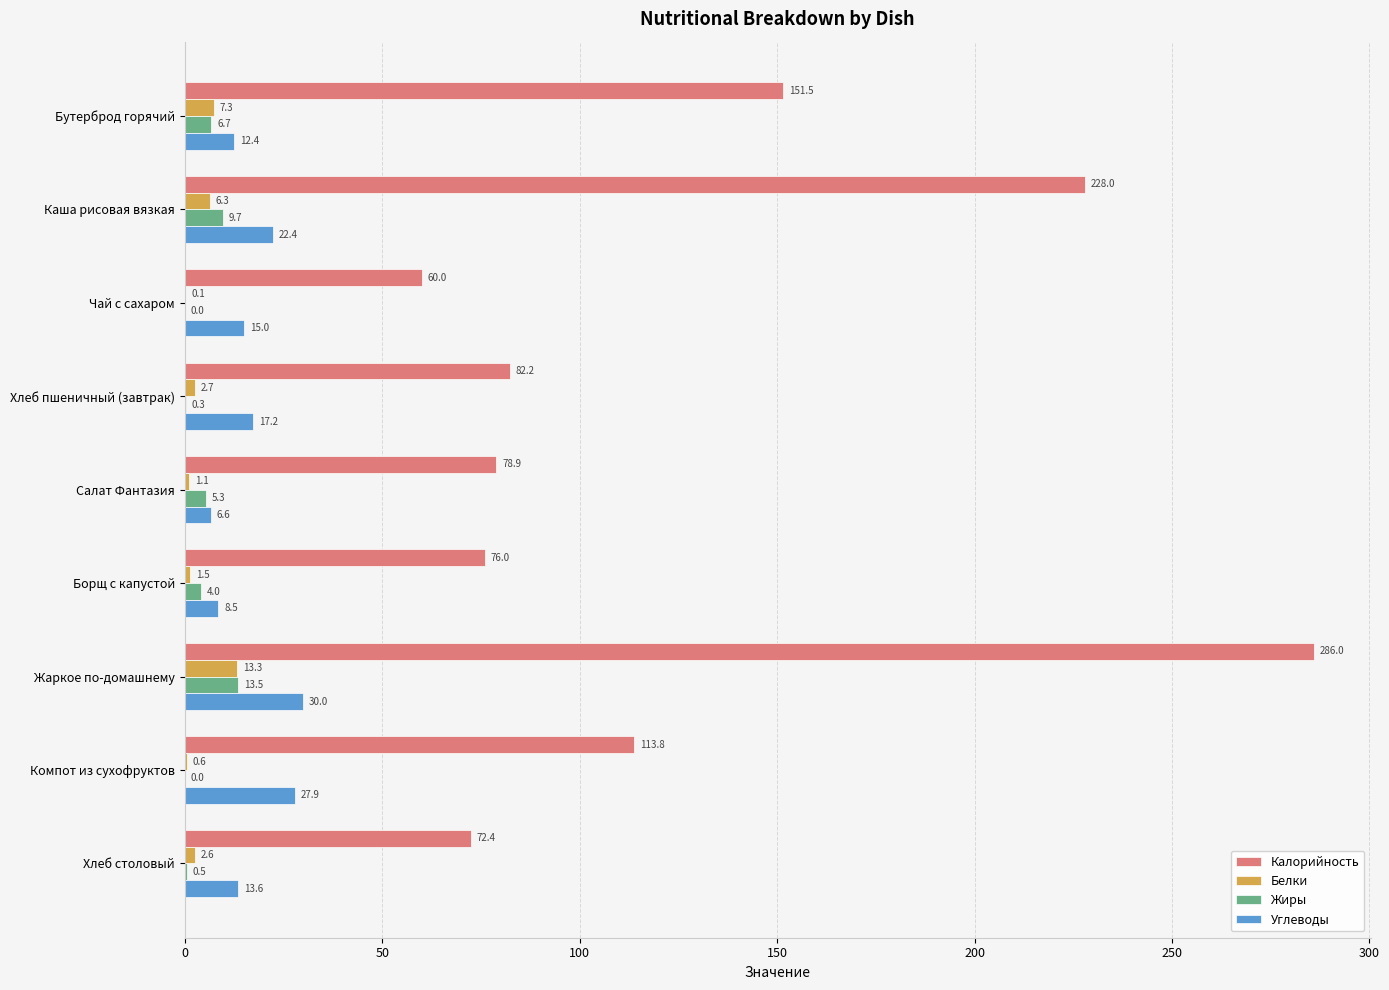

What is the greatest value displayed?

286.0